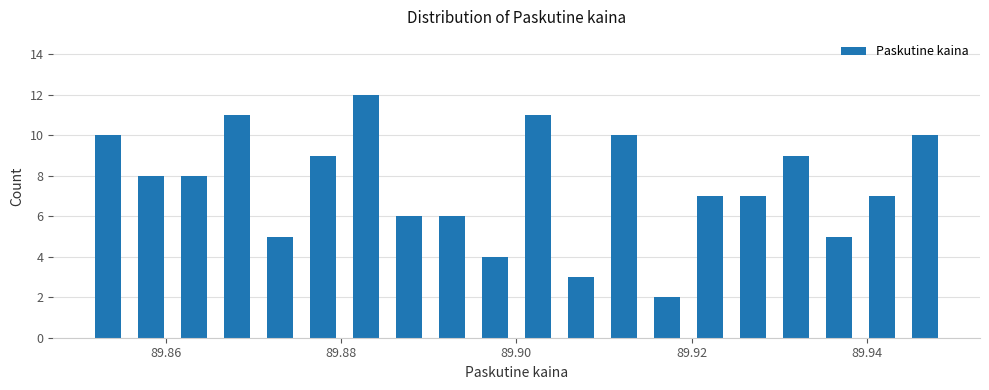

Read against the x-axis, roughly where is the centre of the tallest bar?

89.882